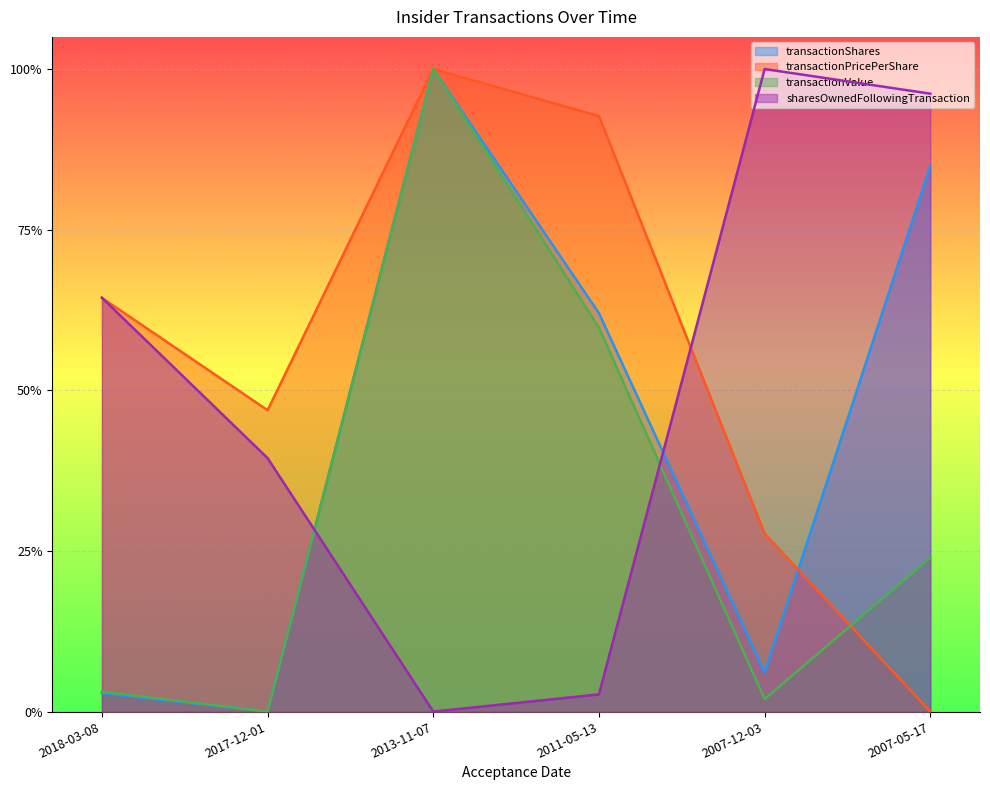

What are all the series names shown in the legend?

transactionShares, transactionPricePerShare, transactionValue, sharesOwnedFollowingTransaction